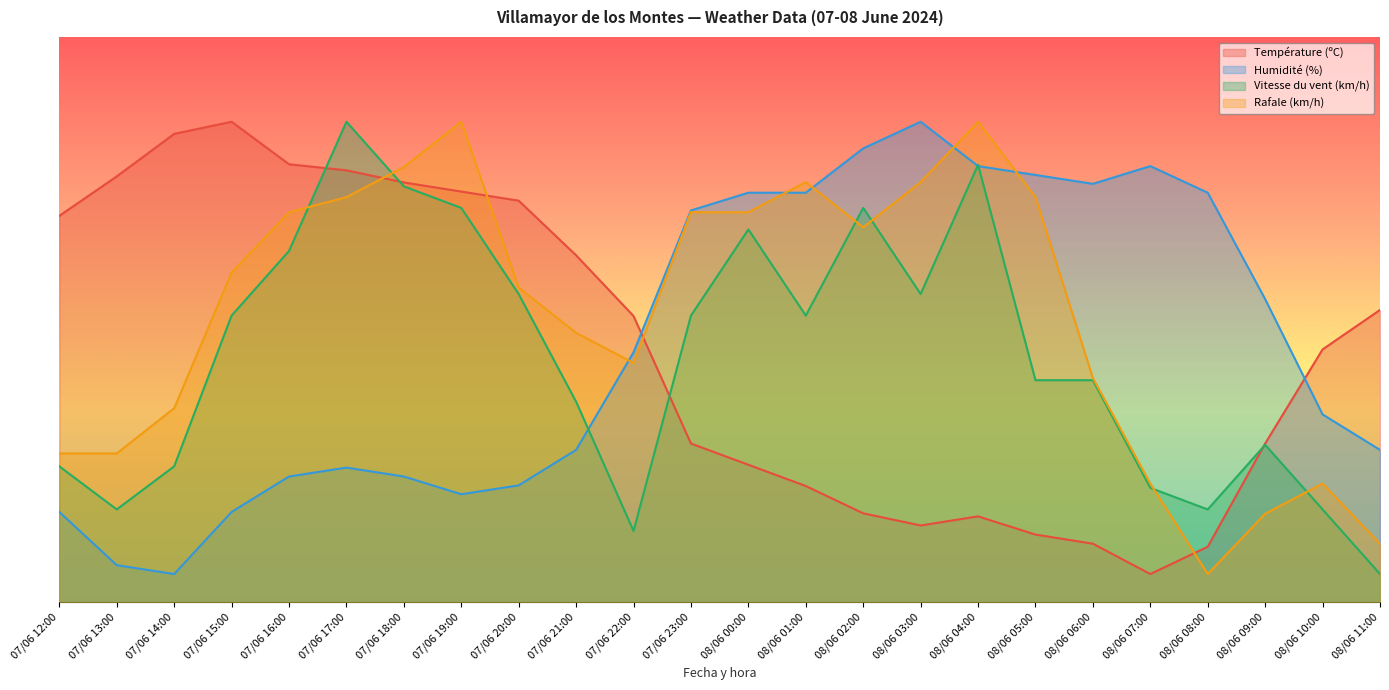

At how many categories does at least one series exceed 25?

24